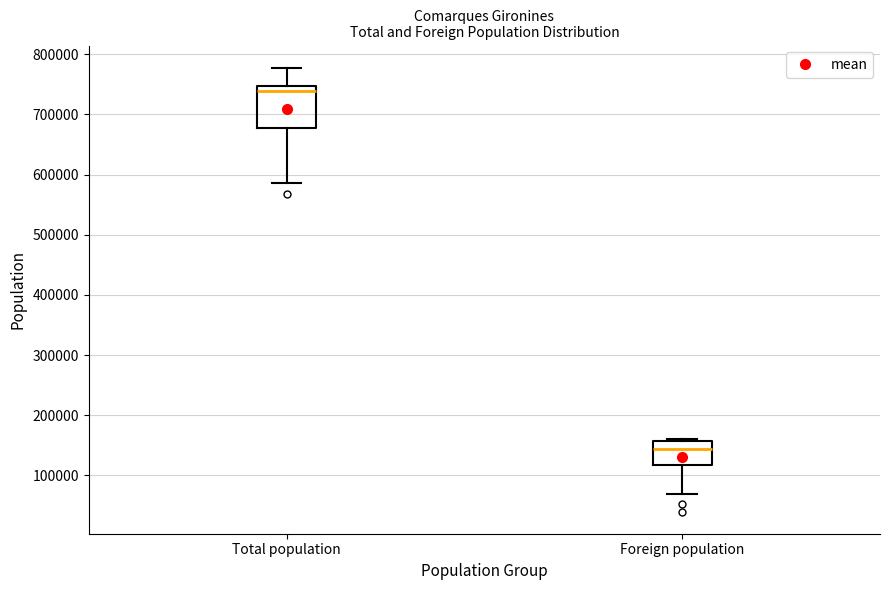

Reading left to right, read every box against the y-axis: the position of its median line, the range the box covers, and the ends of its whiskers. The values are not printed on the chart, so give them approximately, as read against the axis.

Total population: median 740000, box 680000 to 750000, whiskers 590000 to 780000
Foreign population: median 140000, box 120000 to 160000, whiskers 70000 to 160000